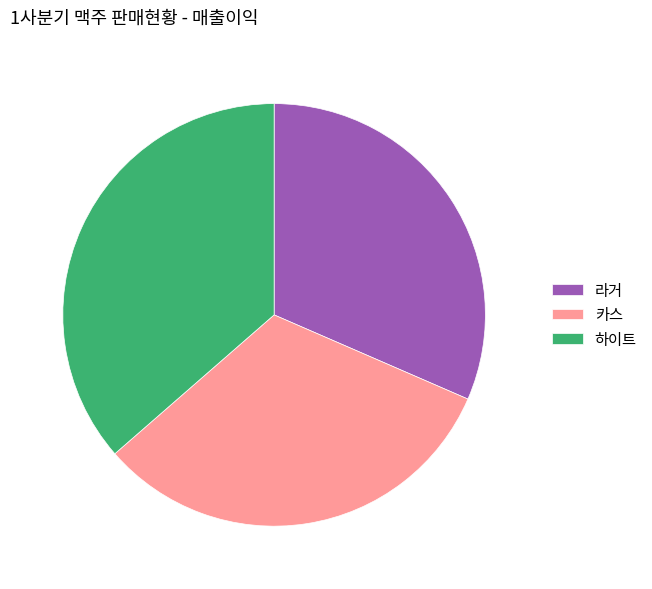

Is the sum of 라거 and 카스 greater than half?

Yes